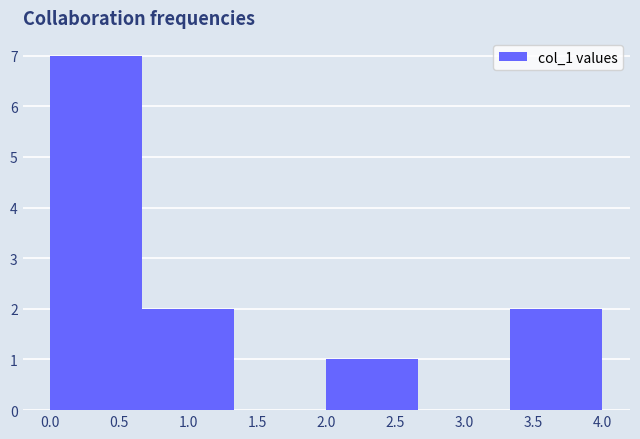

Reading left to right, transcribe this chart: for each bar, give the range it covers on the x-axis and its height. Neither the bar edges nor the heights are printed on the chart, so give them approximately, as read against the axes.

0.00 to 0.65: 7
0.65 to 1.35: 2
1.35 to 2.00: 0
2.00 to 2.65: 1
2.65 to 3.35: 0
3.35 to 4.00: 2